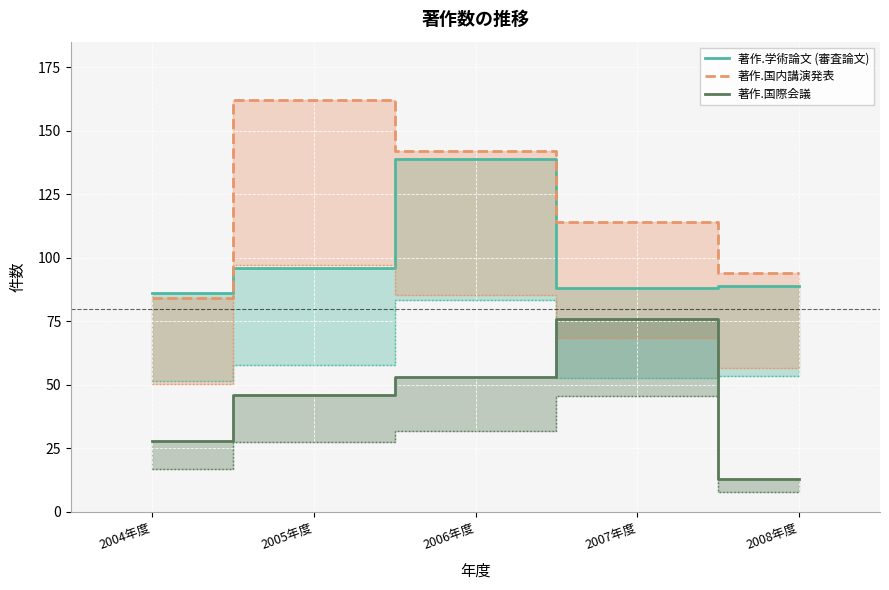

What is the minimum value shown in the chart?

13